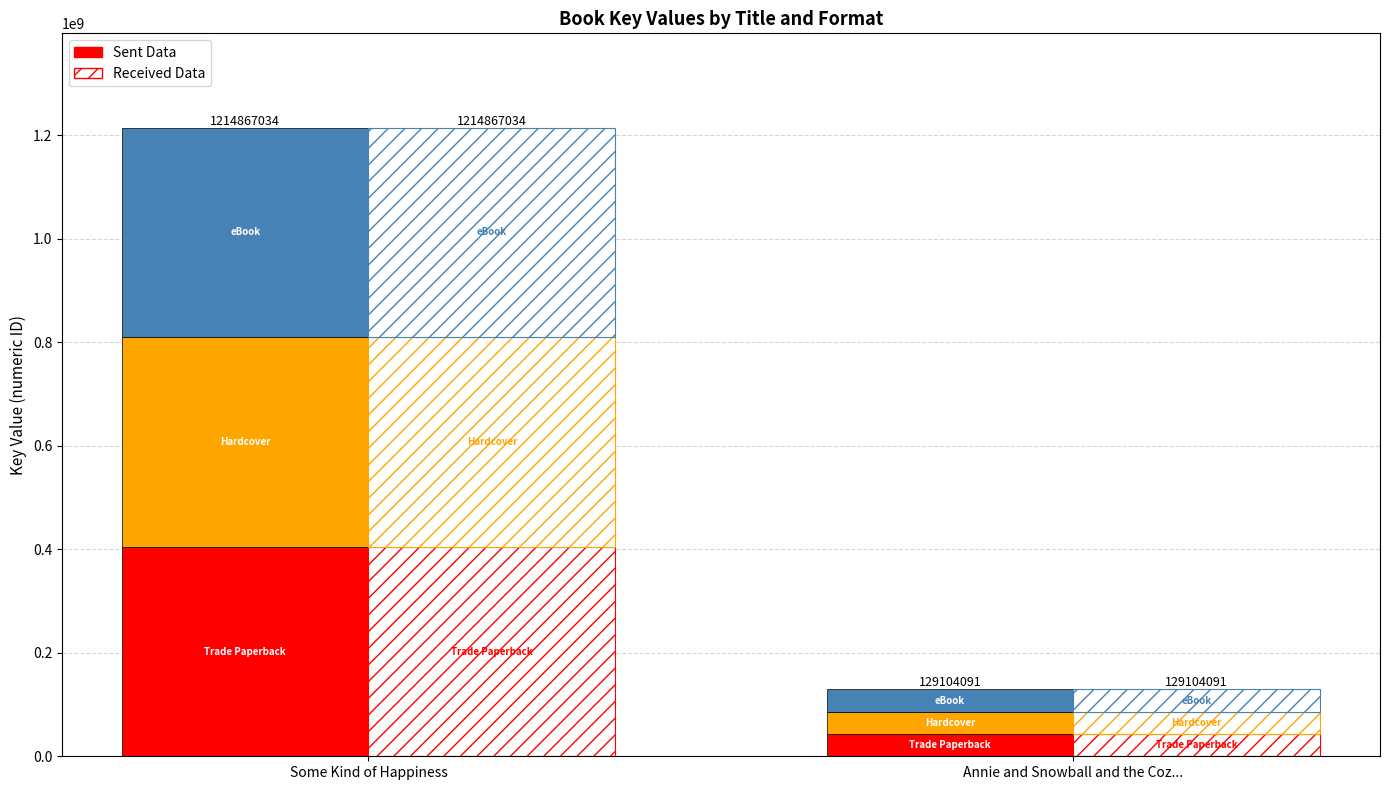

Does the chart contain stacked bars?

No